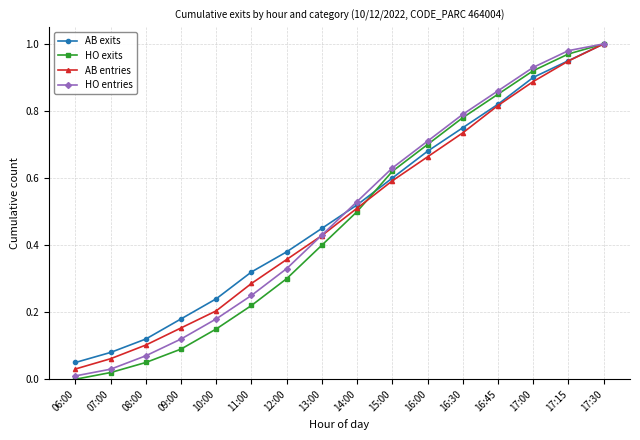

At which category is the sum across all series the highest?

17:30